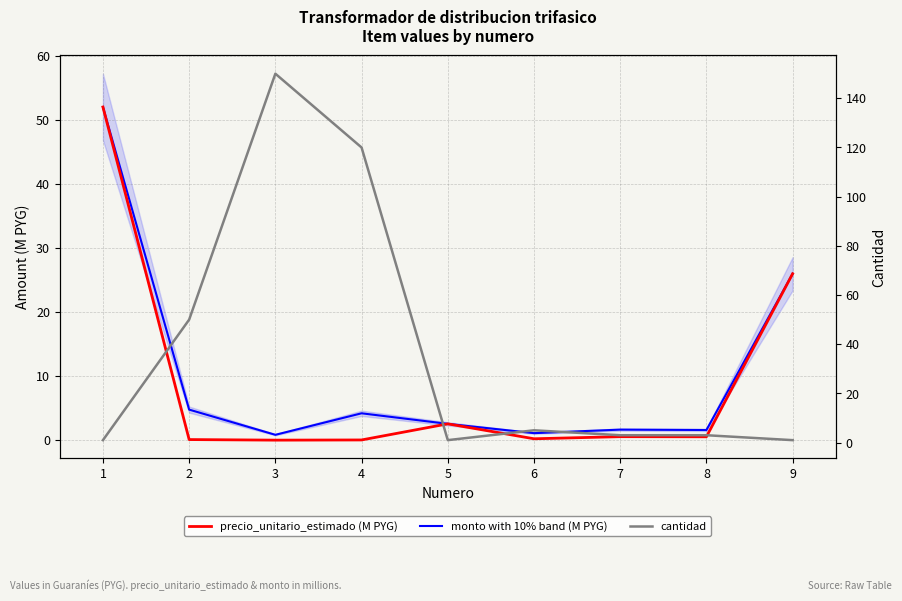

Between 3 and 8, which is larger?

8